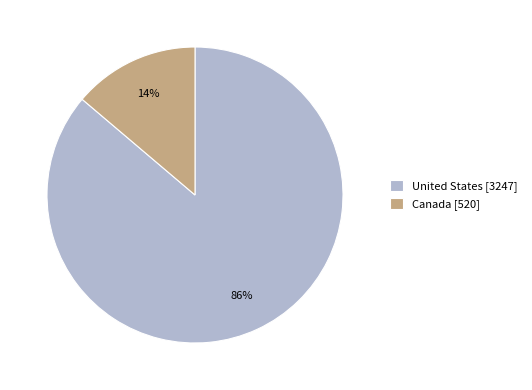

Which has a higher value, United States [3247] or Canada [520]?

United States [3247]